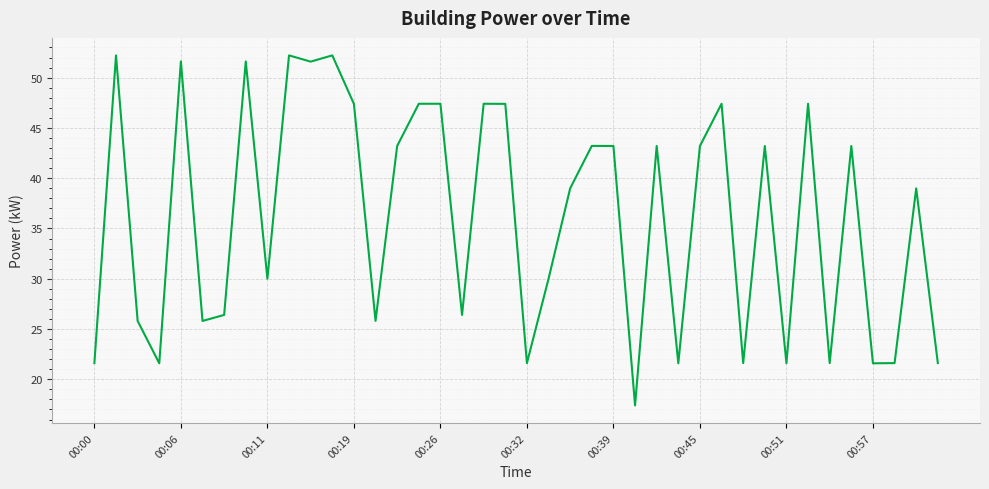

How many interior local valleys (lower than both neighbors) does the data have?

13